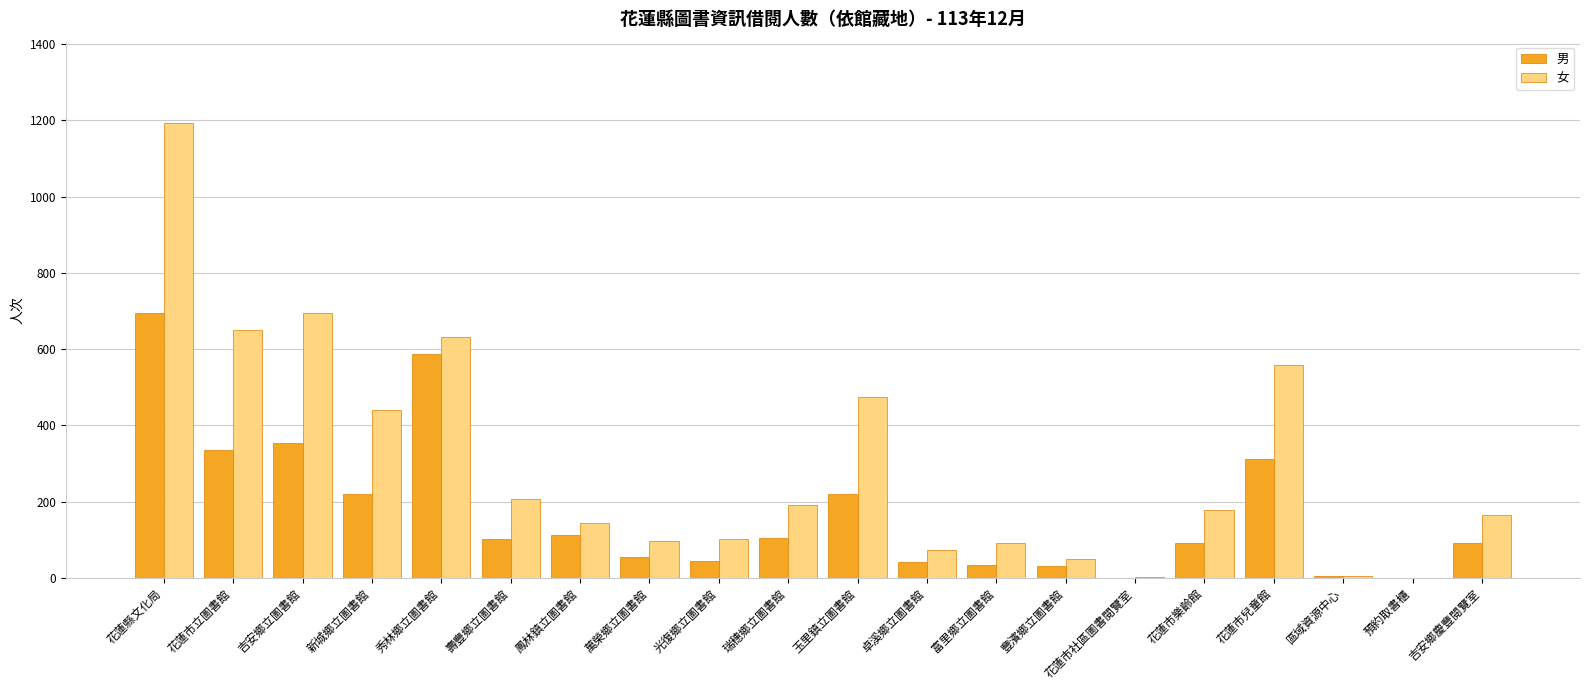

True or false: 女 has a value of 129 at 秀林鄉立圖書館.

False